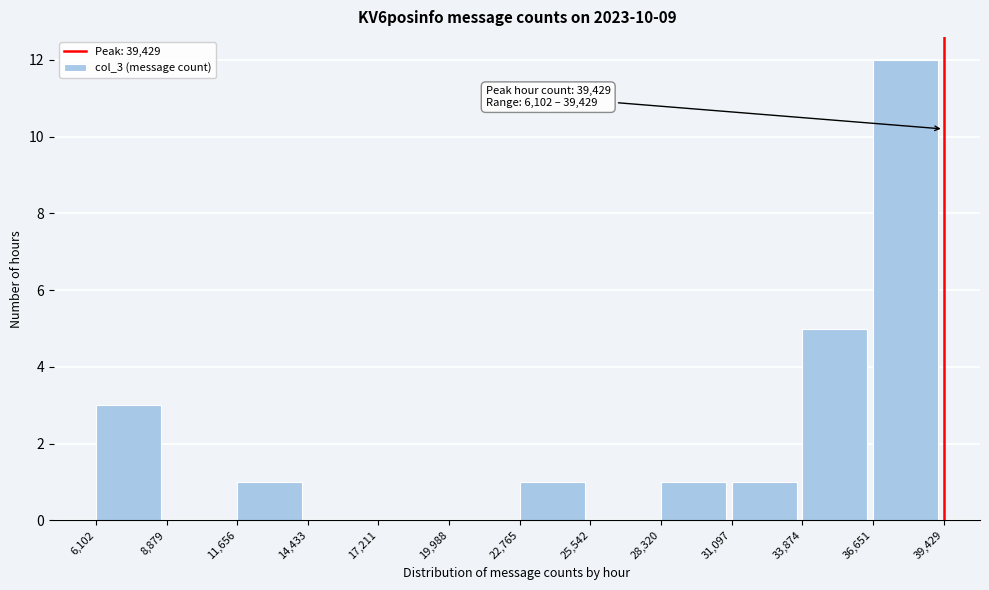

Which range on the x-axis has the tallest bar?

36,651 to 39,429